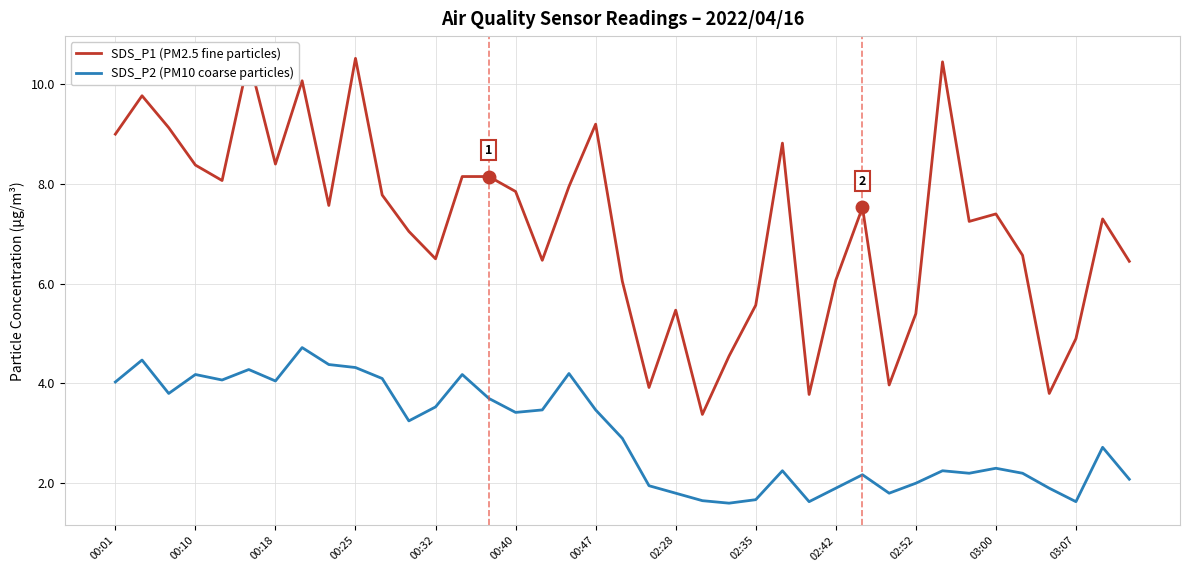

The SDS_P2 (PM10 coarse particles) series shows 1.8 at 02:28. True or false?

True